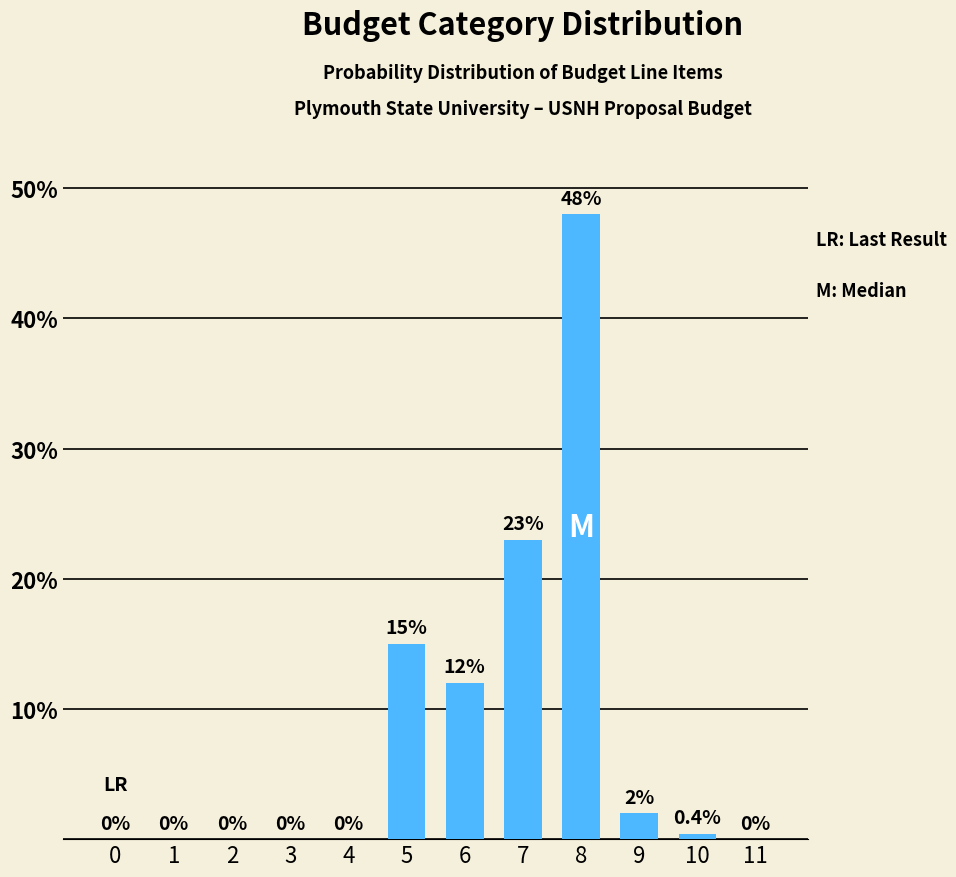

Reading left to right, extract all data points from this chart.

0=0.0	1=0.0	2=0.0	3=0.0	4=0.0	5=15.0	6=12.0	7=23.0	8=48.0	9=2.0	10=0.4	11=0.0